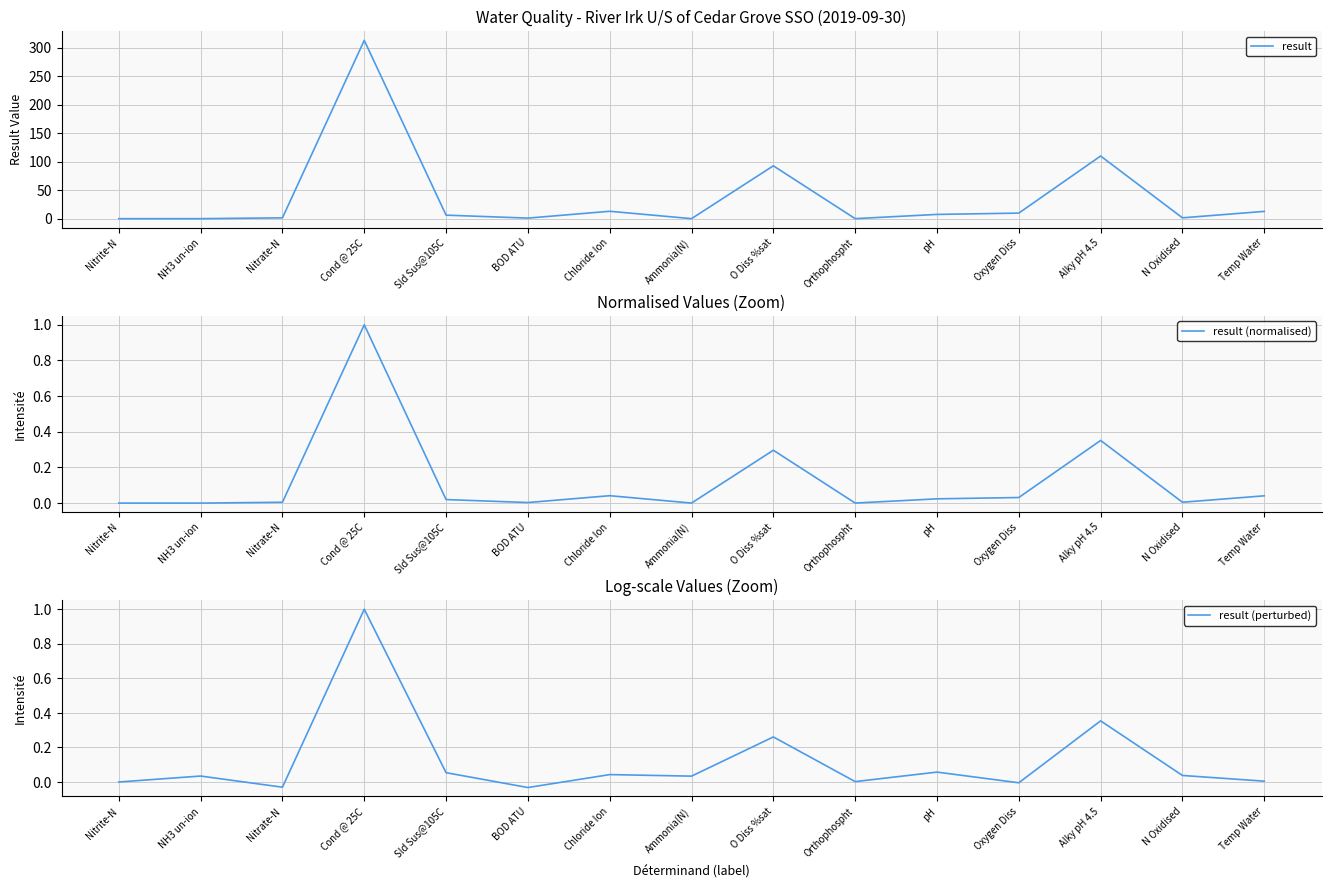

Reading right to left, extract all data points from this chart.

result: Temp Water=12.8	N Oxidised=1.5	Alky pH 4.5=110.0	Oxygen Diss=9.8	pH=7.5	Orthophospht=0.1	O Diss %sat=92.8	Ammonia(N)=0.1	Chloride Ion=13.0	BOD ATU=1.0	Sld Sus@105C=6.2	Cond @ 25C=313.0	Nitrate-N=1.5	NH3 un-ion=0.0	Nitrite-N=0.0
result (normalised): Temp Water=0.0	N Oxidised=0.0	Alky pH 4.5=0.4	Oxygen Diss=0.0	pH=0.0	Orthophospht=0.0	O Diss %sat=0.3	Ammonia(N)=0.0	Chloride Ion=0.0	BOD ATU=0.0	Sld Sus@105C=0.0	Cond @ 25C=1.0	Nitrate-N=0.0	NH3 un-ion=0.0	Nitrite-N=0.0
result (perturbed): Temp Water=0.0	N Oxidised=0.0	Alky pH 4.5=0.4	Oxygen Diss=-0.0	pH=0.1	Orthophospht=0.0	O Diss %sat=0.3	Ammonia(N)=0.0	Chloride Ion=0.0	BOD ATU=-0.0	Sld Sus@105C=0.1	Cond @ 25C=1.0	Nitrate-N=-0.0	NH3 un-ion=0.0	Nitrite-N=0.0